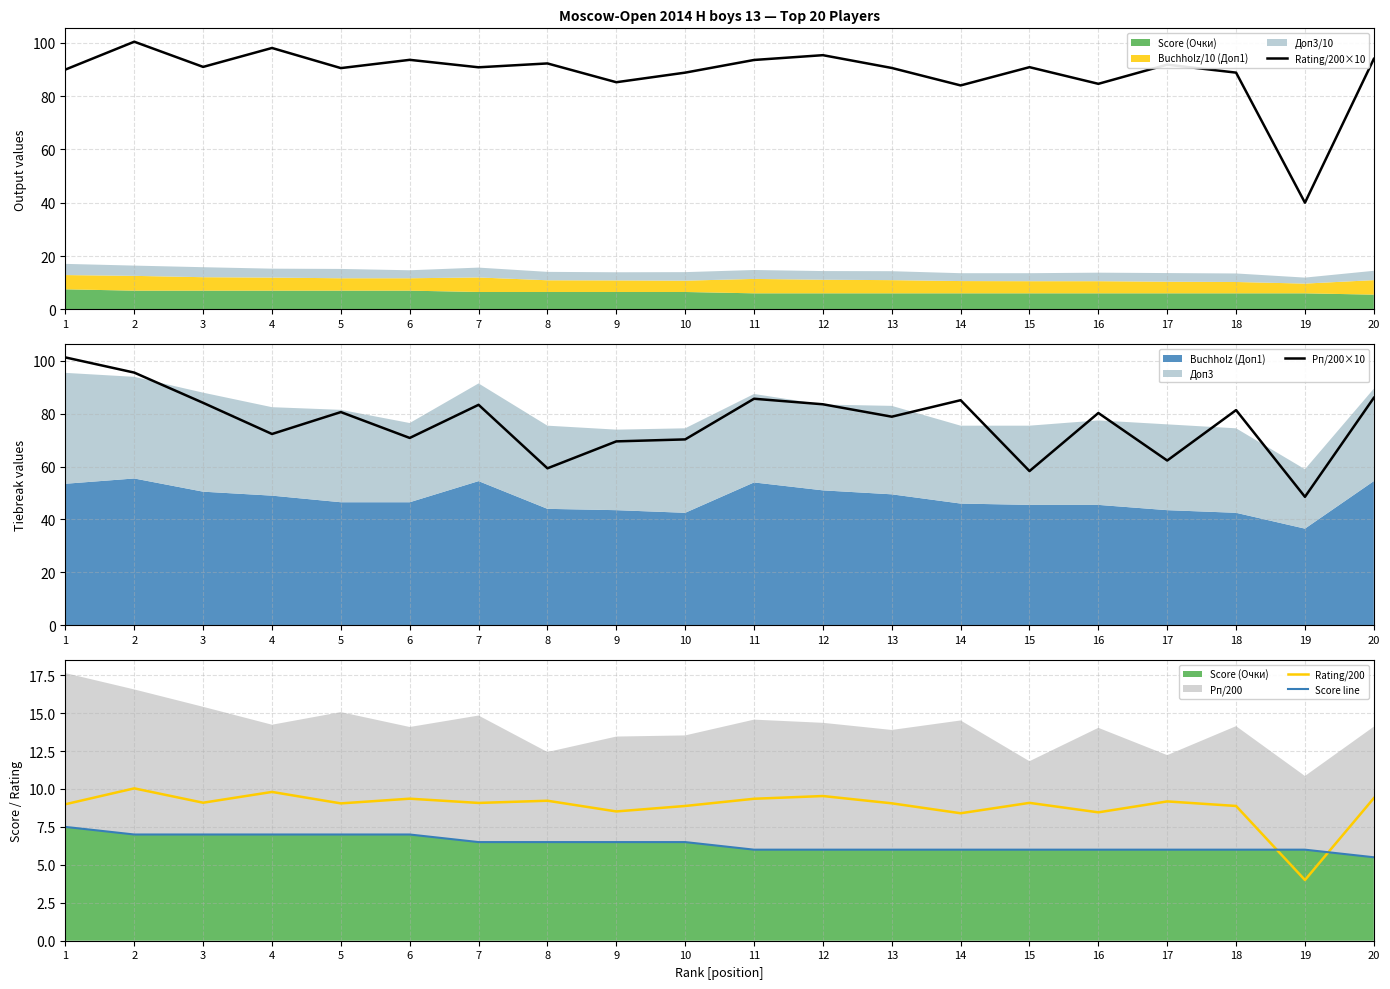

What is the sum of all Рп/200×10 values?

1537.8